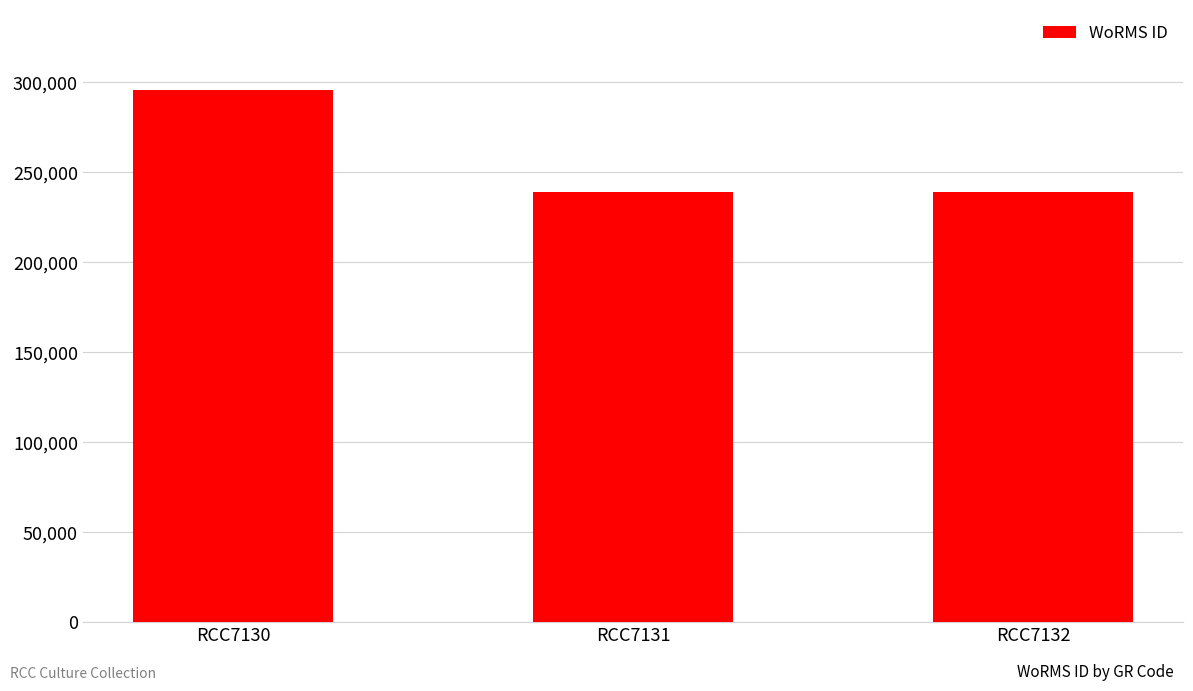

How many values are between 239201 and 295864?

3